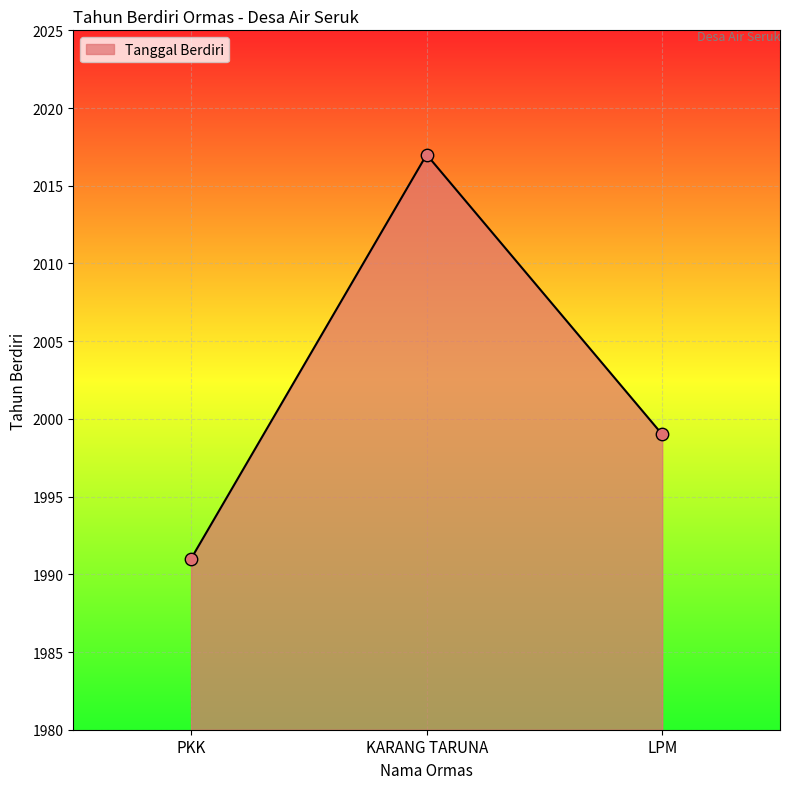

Between KARANG TARUNA and LPM, which is larger?

KARANG TARUNA